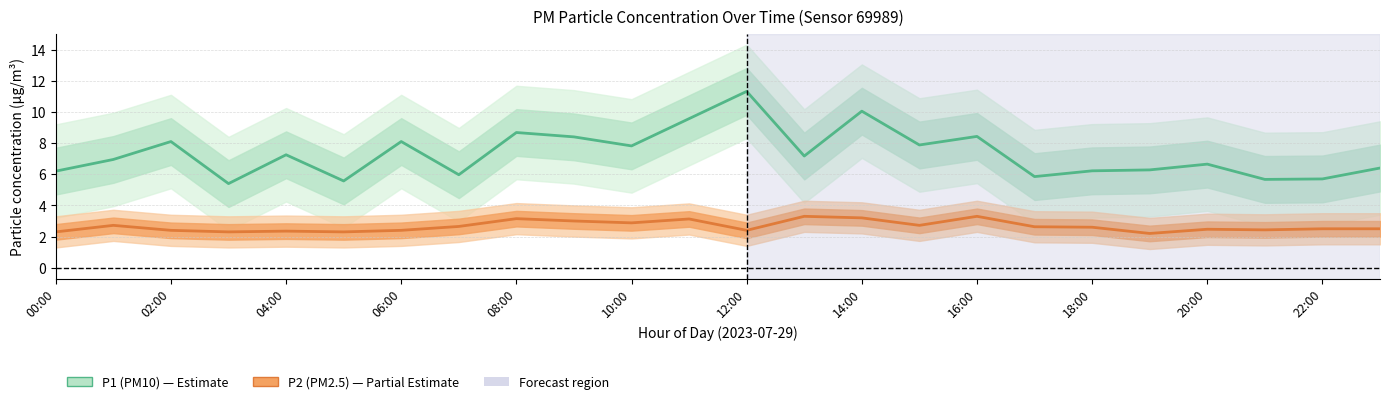

Rank the series by their average value, from highest to lowest.

P1 (PM10), P2 (PM2.5)